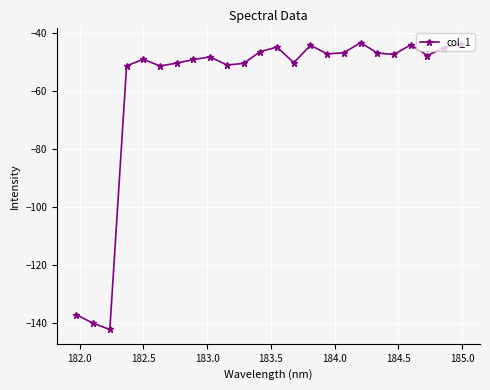

What is the difference between the second highest and minimum values?

98.3